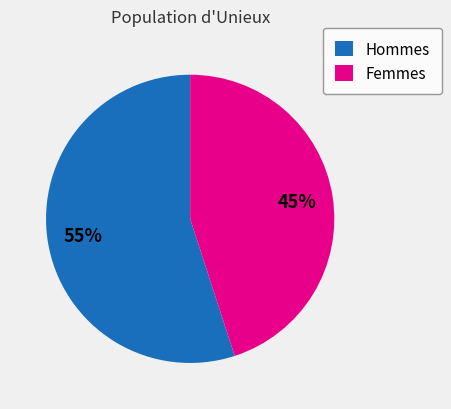

To the nearest percent, what portion does Hommes represent?

55%